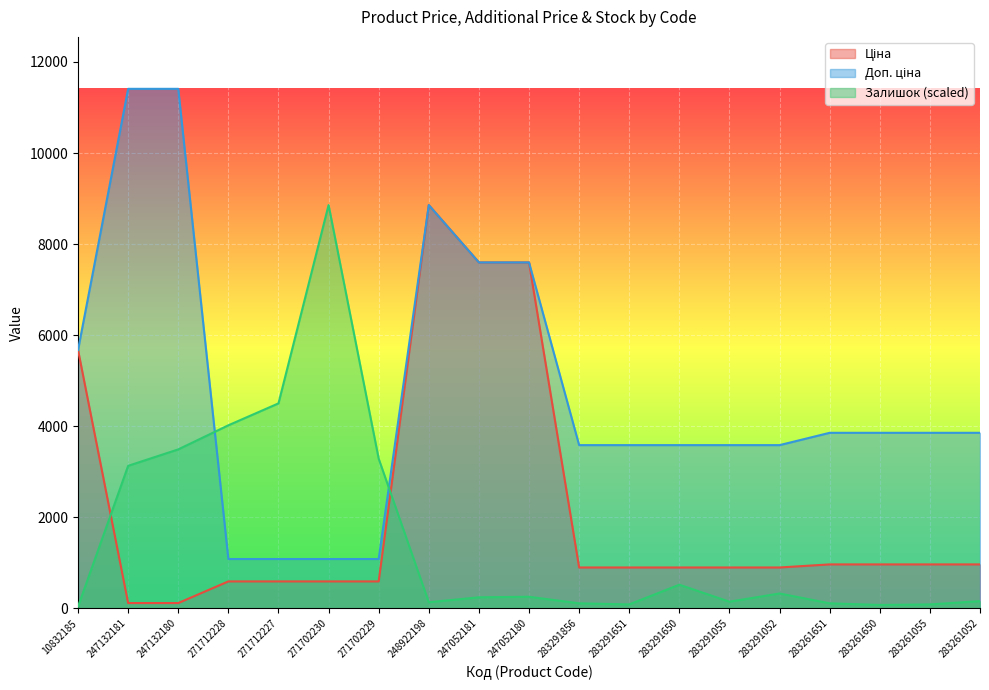

At how many categories does at least one series exceed 4147?

8